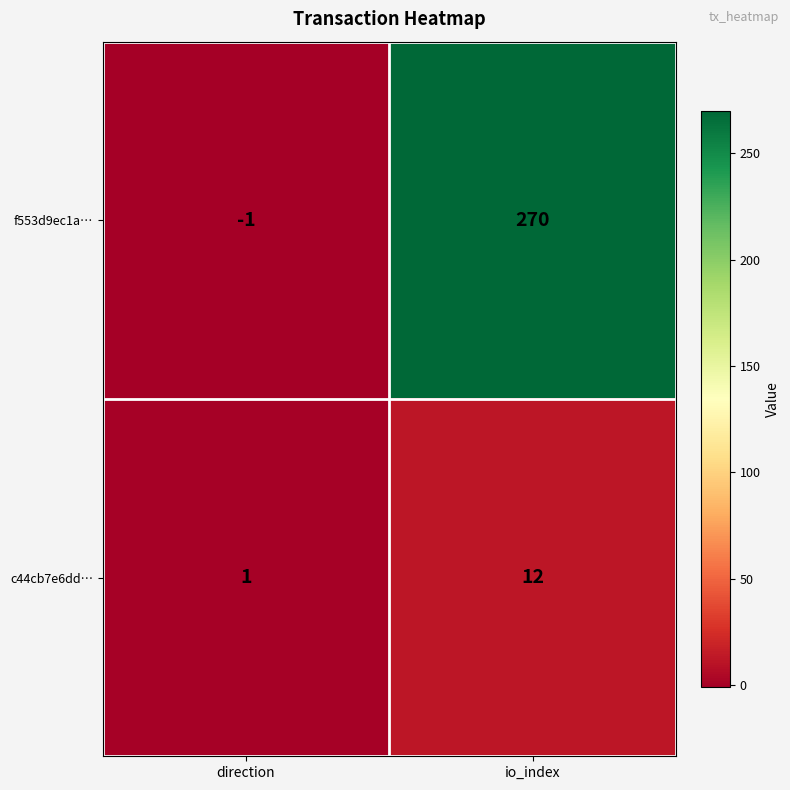

Between direction and io_index, which series saw the biggest shift?

f553d9ec1a…